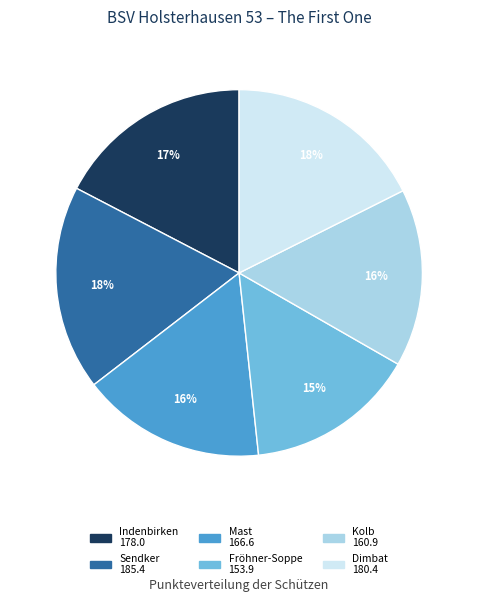

Is the sum of Fröhner-Soppe and Indenbirken greater than half?

No